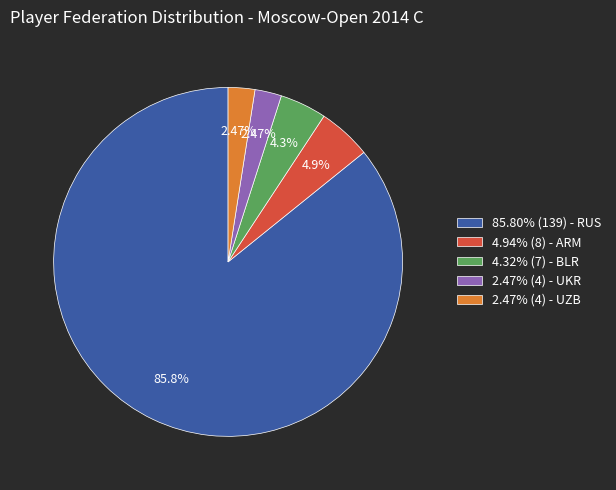

Which slice represents more than half of the pie?

85.80% (139) - RUS